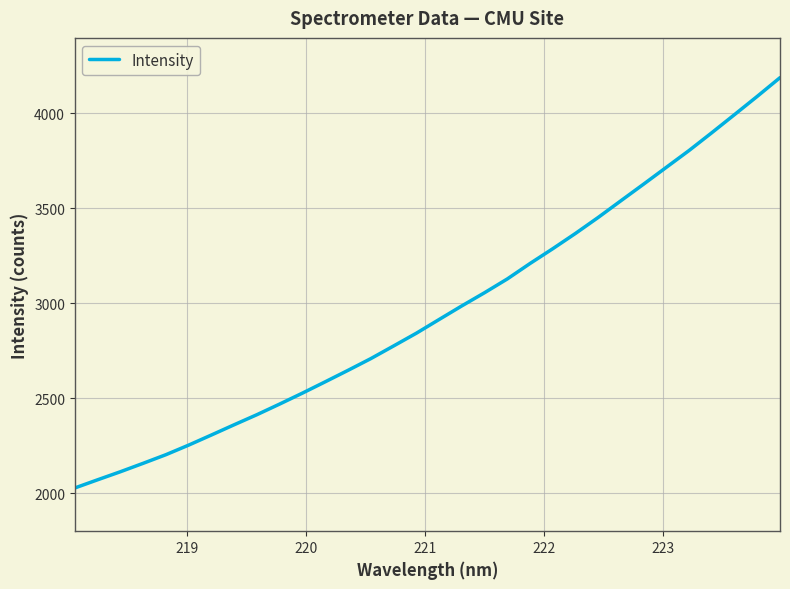

What is the smallest value displayed?

2027.6